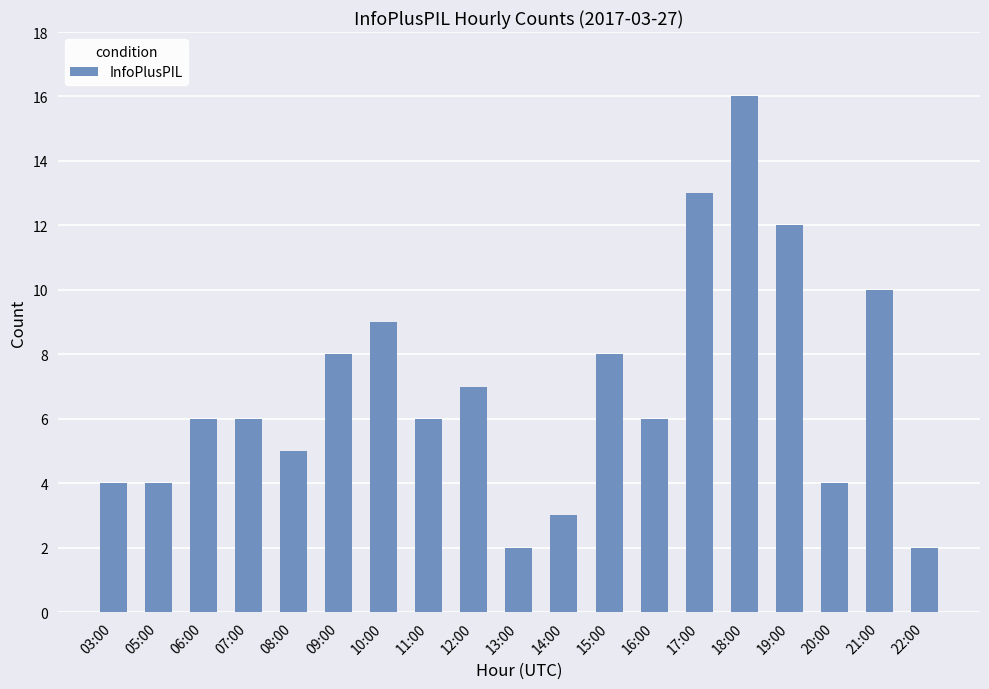

How many series are shown in this chart?

1